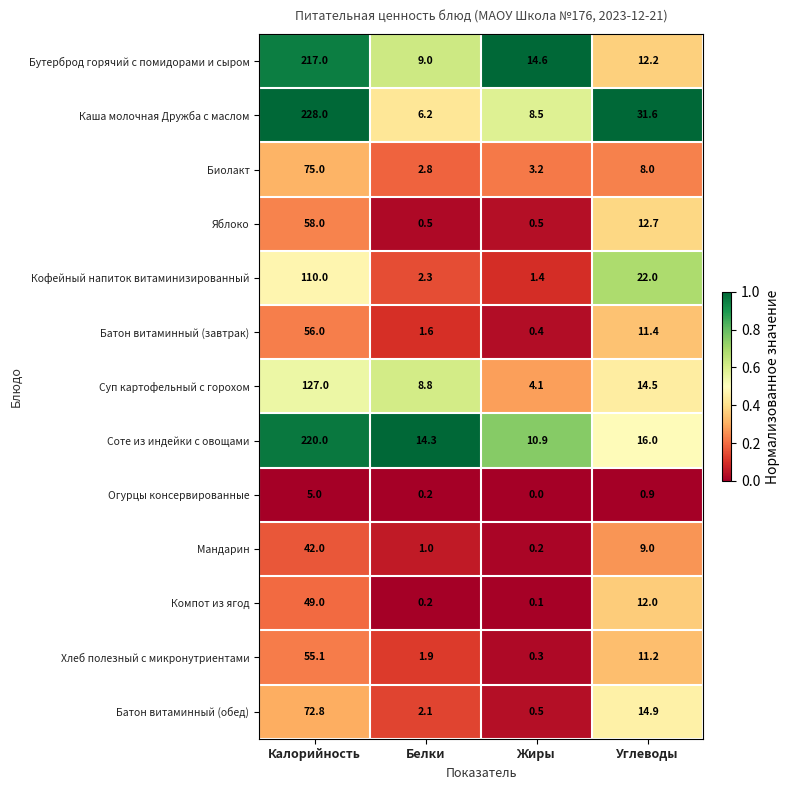

True or false: Бутерброд горячий с помидорами и сыром has a value of 12.2 at Углеводы.

True